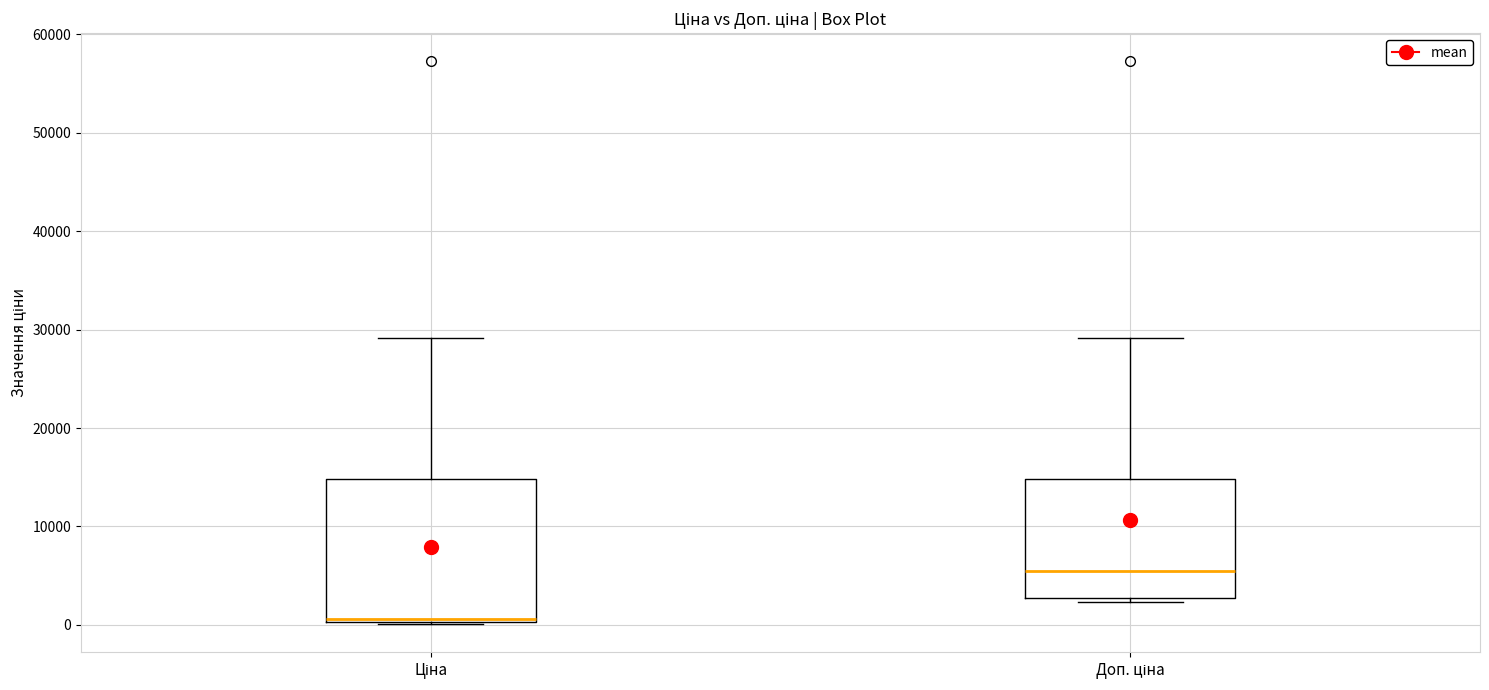

Where is the upper edge of the box for Ціна on the y-axis? The values are not printed on the chart, so give them approximately, as read against the axis.

15000